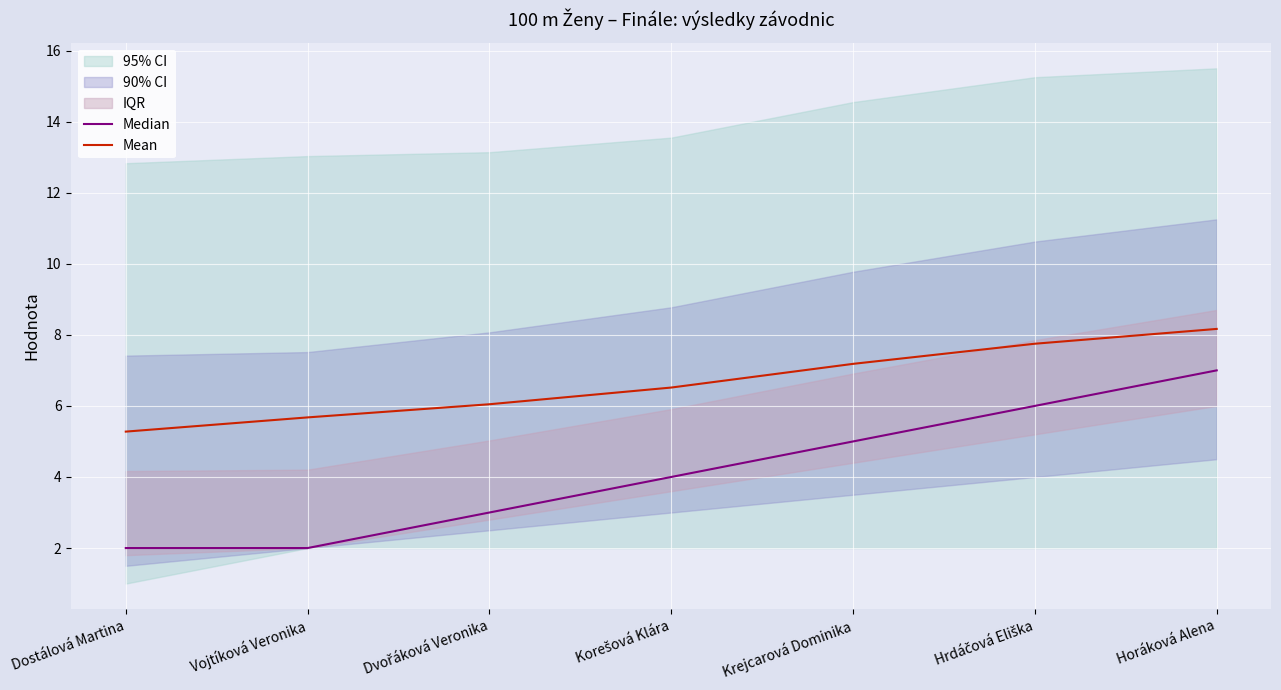

Read the Mean value at Dvořáková Veronika.

6.0